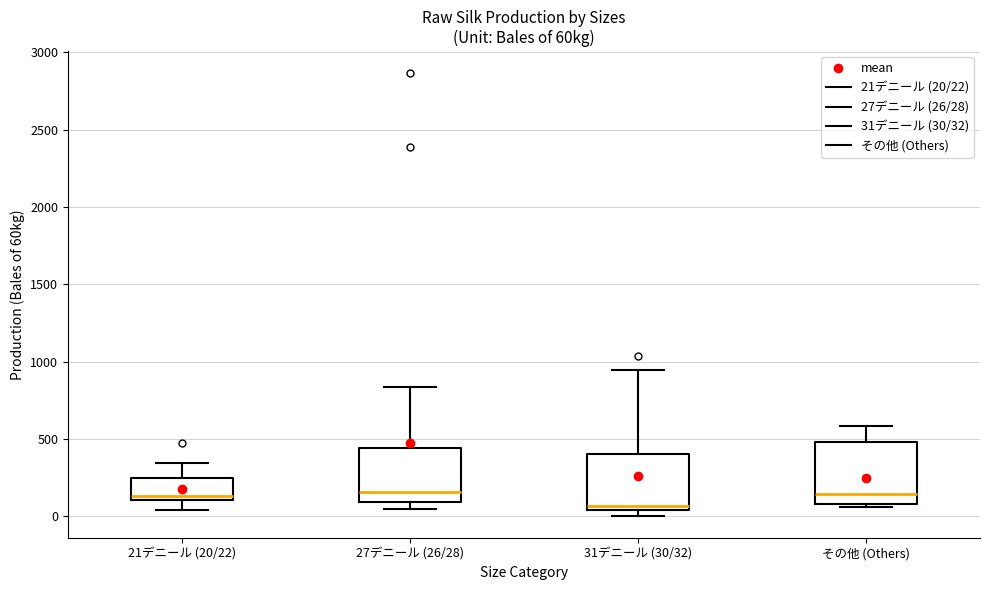

Reading left to right, read every box against the y-axis: the position of its median line, the range the box covers, and the ends of its whiskers. The values are not printed on the chart, so give them approximately, as read against the axis.

21デニール (20/22): median 150, box 100 to 250, whiskers 50 to 350
27デニール (26/28): median 150, box 100 to 450, whiskers 50 to 850
31デニール (30/32): median 50 (just above the box's lower edge), box 50 to 400, whiskers 0 to 950
その他 (Others): median 150, box 100 to 500, whiskers 50 to 600